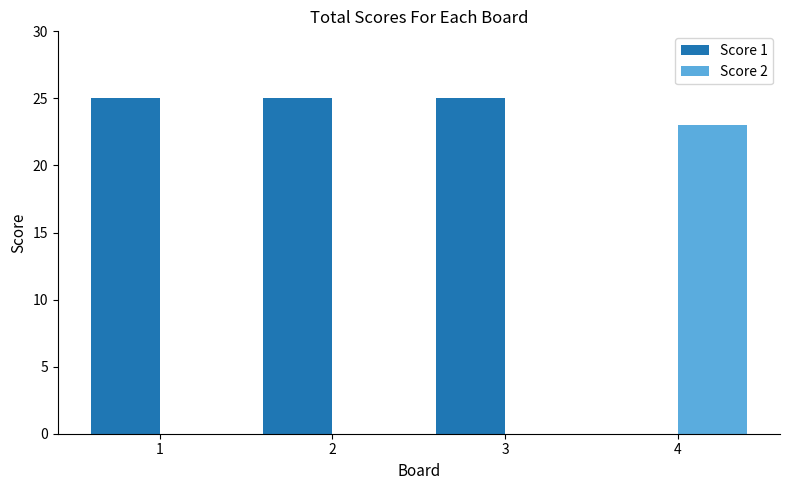

Is it true that Score 1 equals 25 at 2?

True